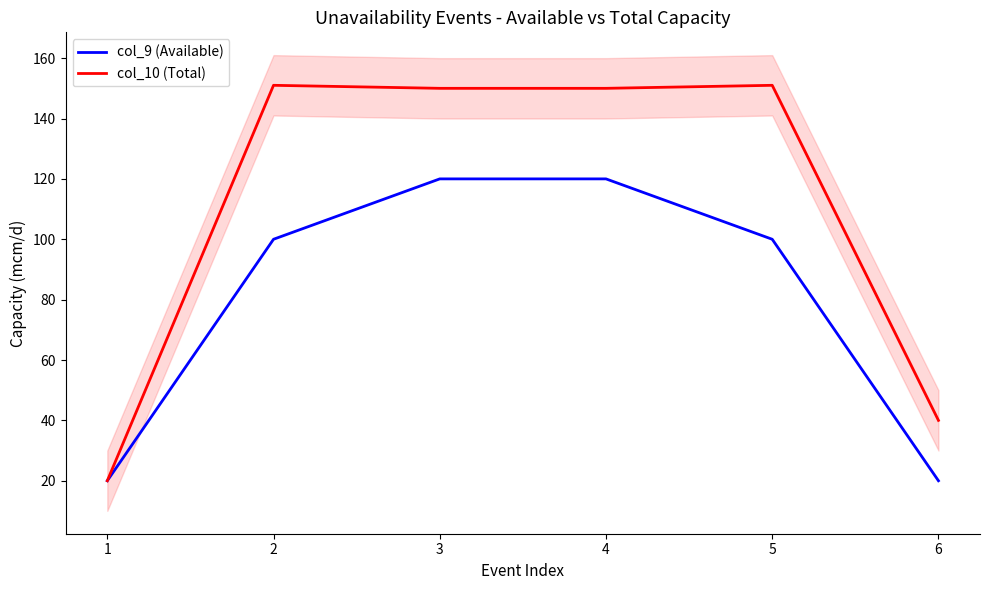

What is the total value across all series at 2?

251